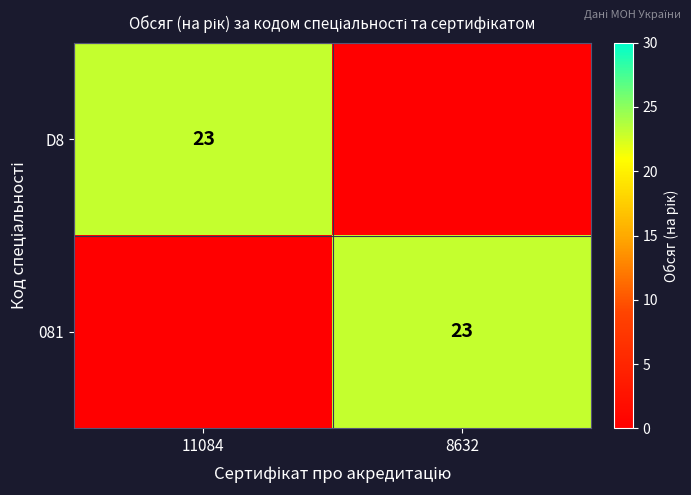

How many categories are shown in the chart?

2